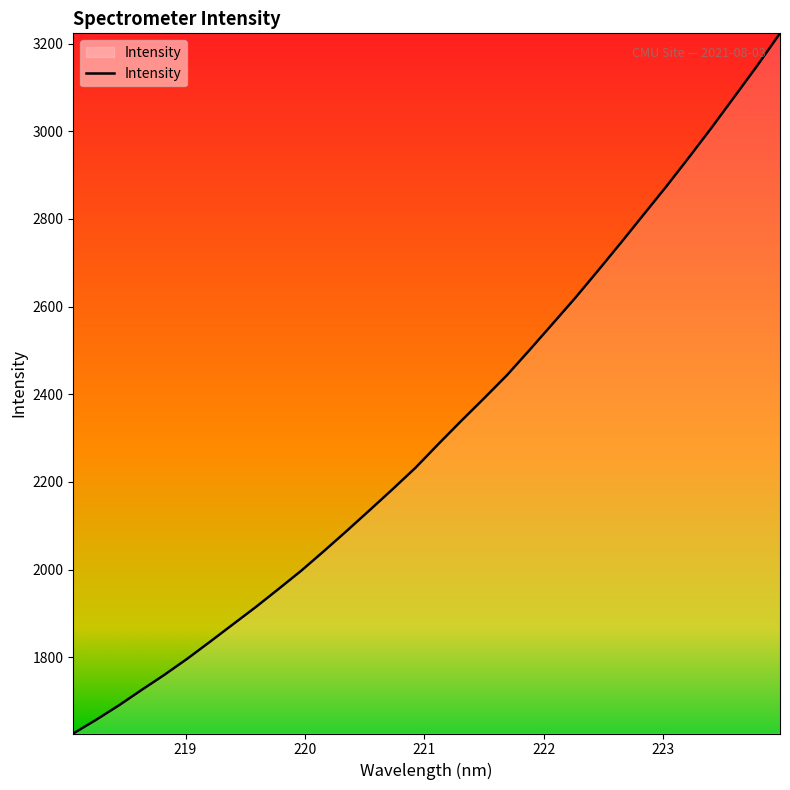

Reading right to left, list all the values displayed in this chart.

3223.5	3149.6	3078.9	3008.5	2940.4	2873.6	2809.3	2744.8	2681.5	2619.3	2559.9	2500.8	2442.9	2390.4	2338.9	2286.2	2232.4	2183.7	2136.2	2089.1	2043.0	1998.0	1956.1	1914.8	1875.4	1835.8	1797.0	1760.3	1725.8	1690.4	1657.4	1626.2